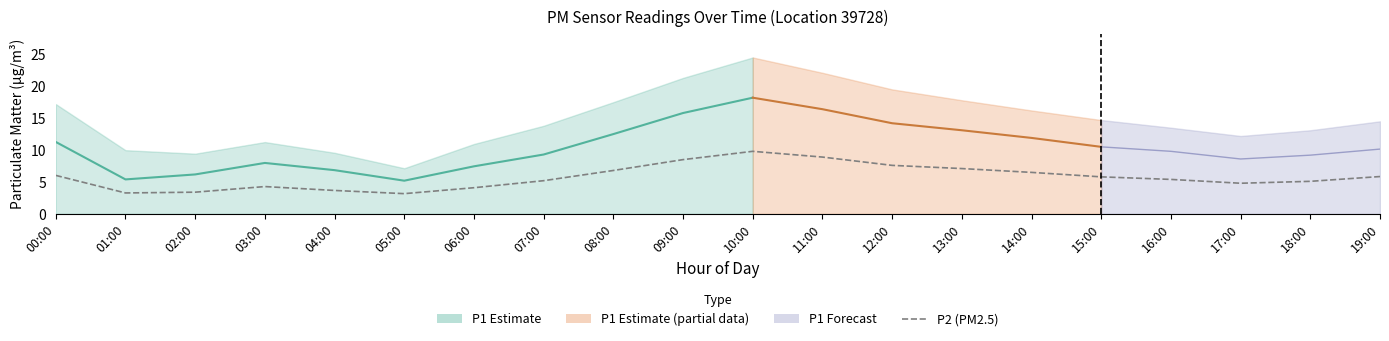

List the labels in order of value, largest first.

10:00, 11:00, 09:00, 12:00, 13:00, 08:00, 14:00, 00:00, 19:00, 15:00, 16:00, 07:00, 18:00, 17:00, 03:00, 06:00, 04:00, 02:00, 01:00, 05:00